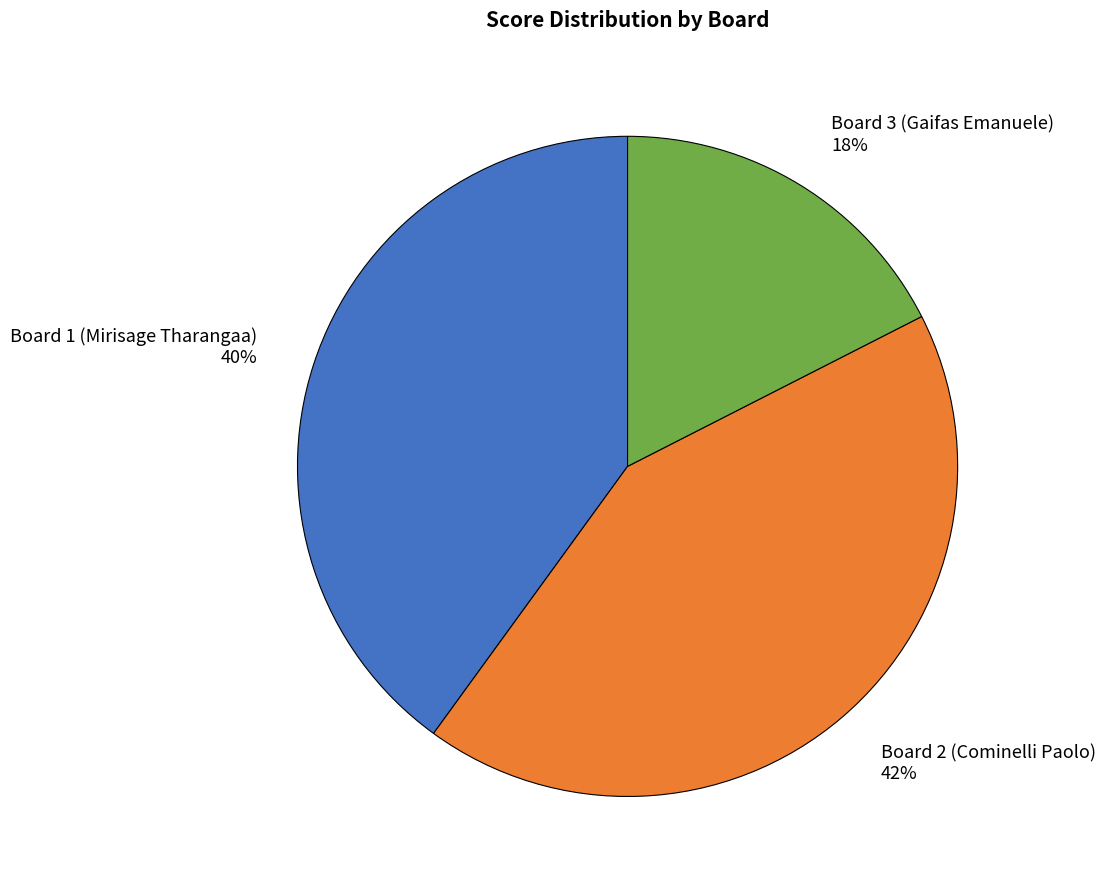

Does Board 3 (Gaifas Emanuele) represent more than half of the total?

No